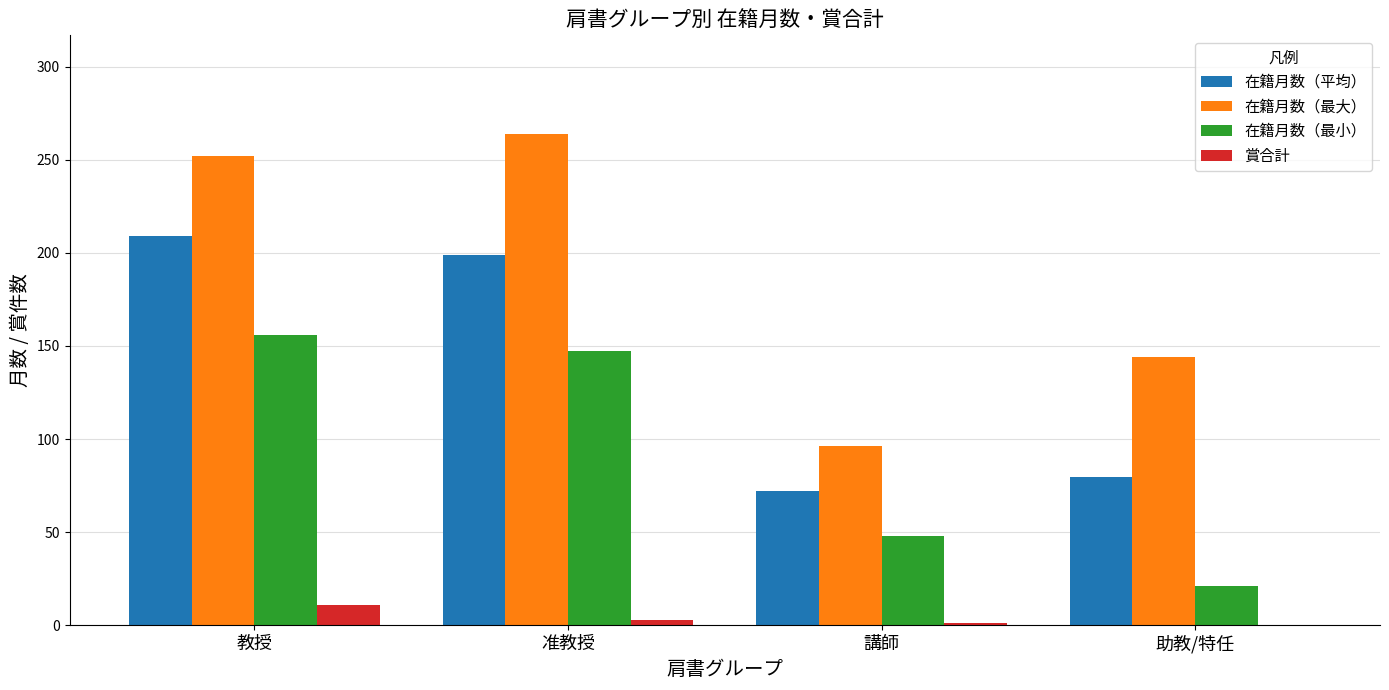

Which category has the highest value across all series?

准教授